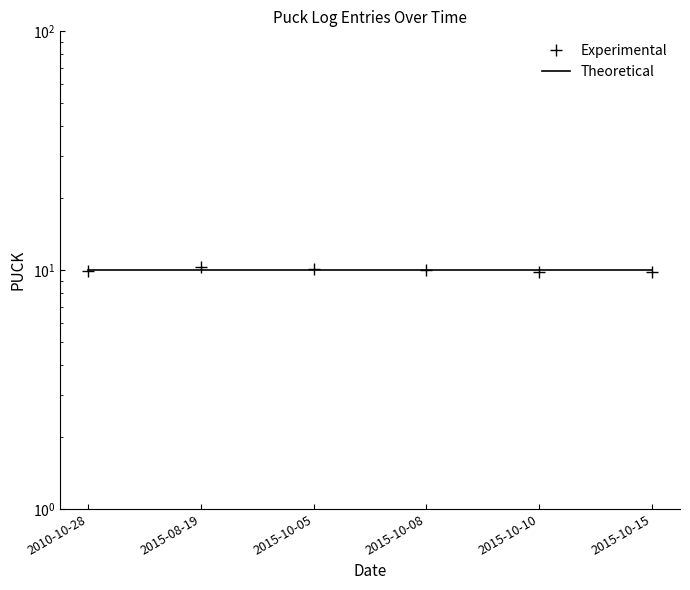

What position from the left is 2015-10-15?

6